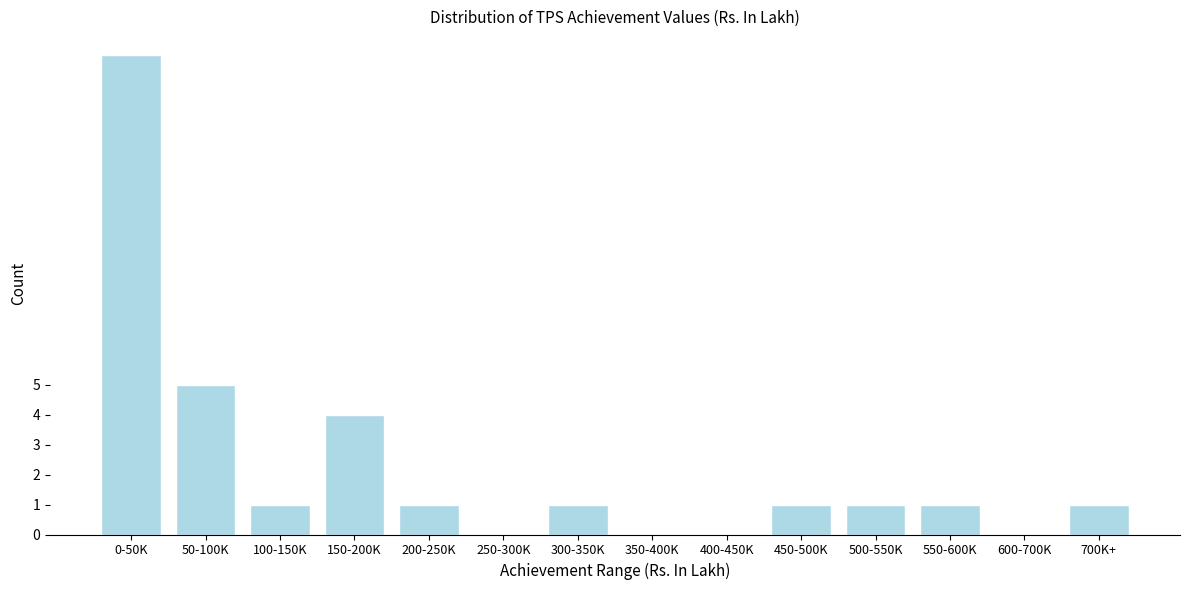

Reading right to left, what are all the values shown in this chart?

700K+=1	600-700K=0	550-600K=1	500-550K=1	450-500K=1	400-450K=0	350-400K=0	300-350K=1	250-300K=0	200-250K=1	150-200K=4	100-150K=1	50-100K=5	0-50K=16